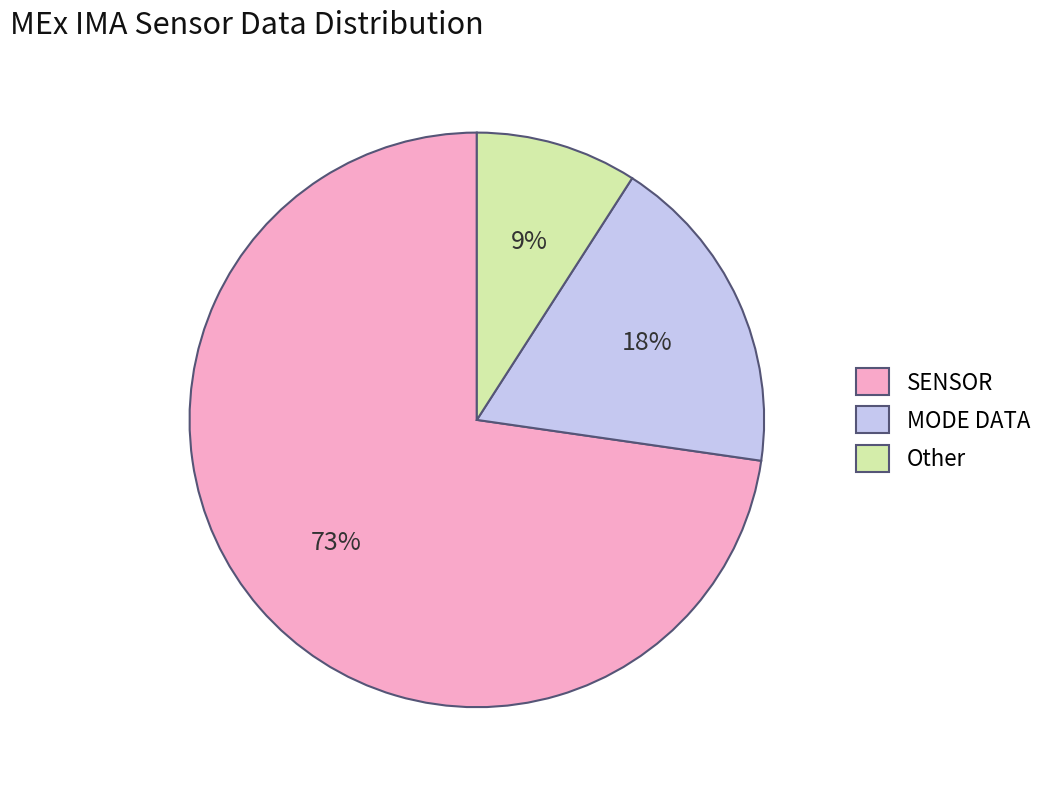

What is the ratio of the value at MODE DATA to the value at Other?

2.0